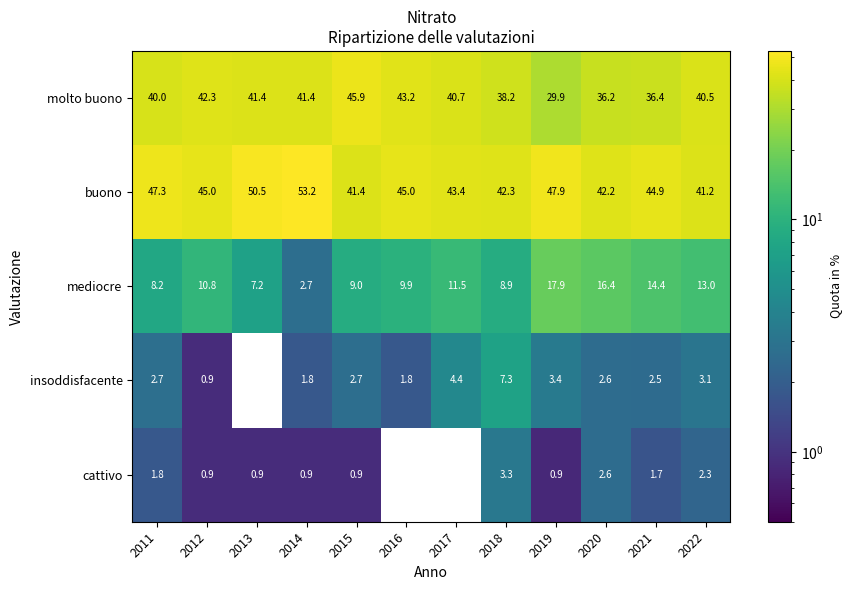

How many data points does each series have?

12